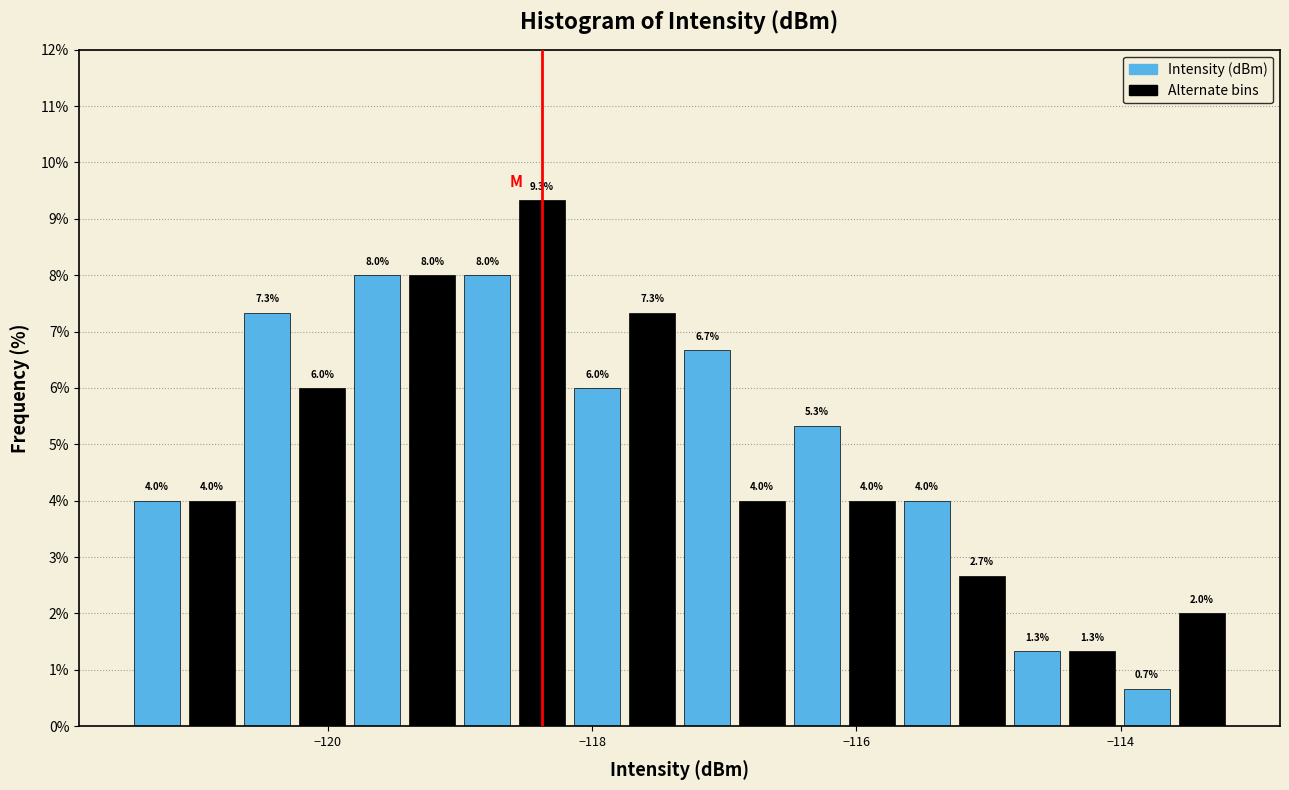

Read against the x-axis, roughly where is the centre of the tallest bar?

-118.4